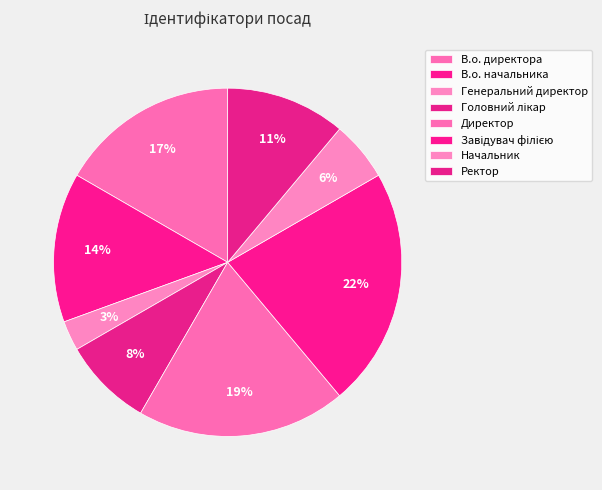

How much of the chart is everything except Завідувач філією?

77.8%